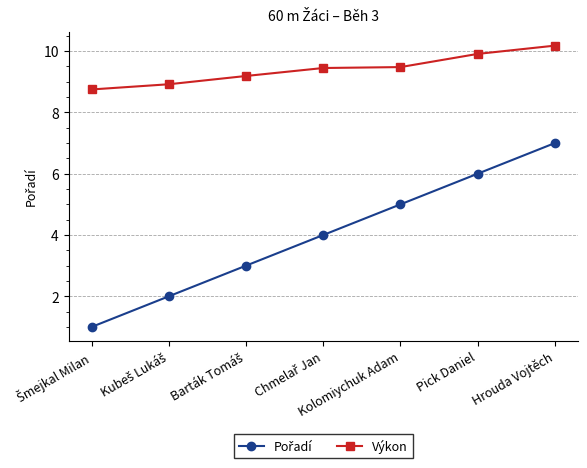

Which series has the largest total across all categories?

Výkon